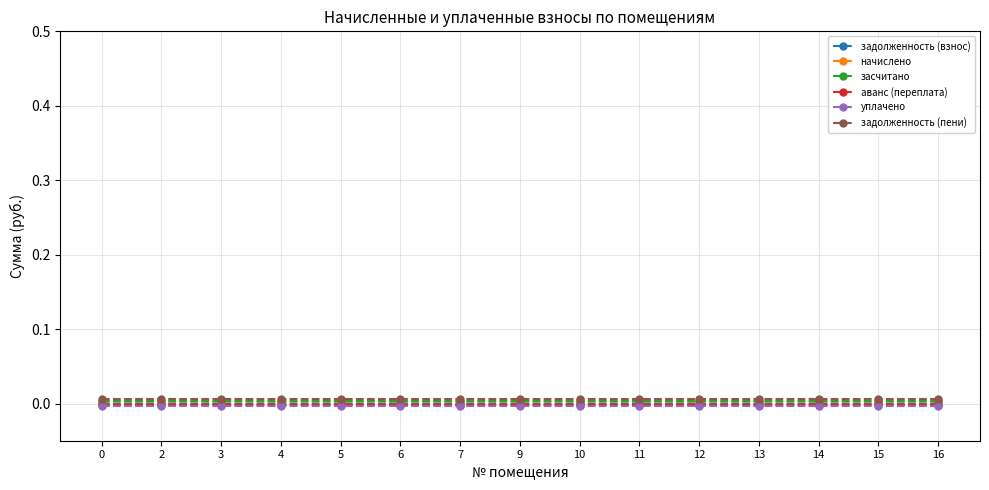

True or false: засчитано has a value of 0.0 at 6.

False